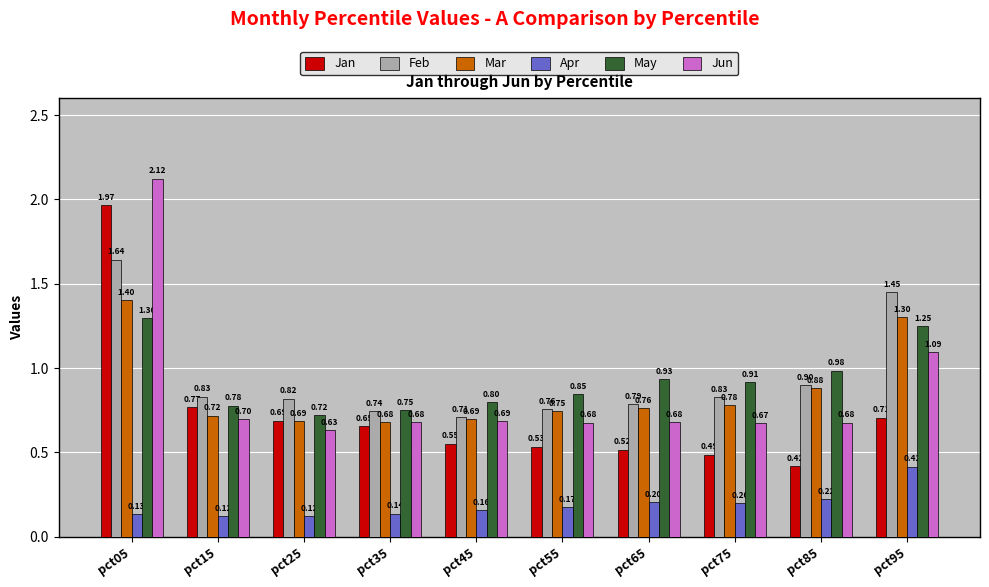

Which series has the widest spread of values?

Jan